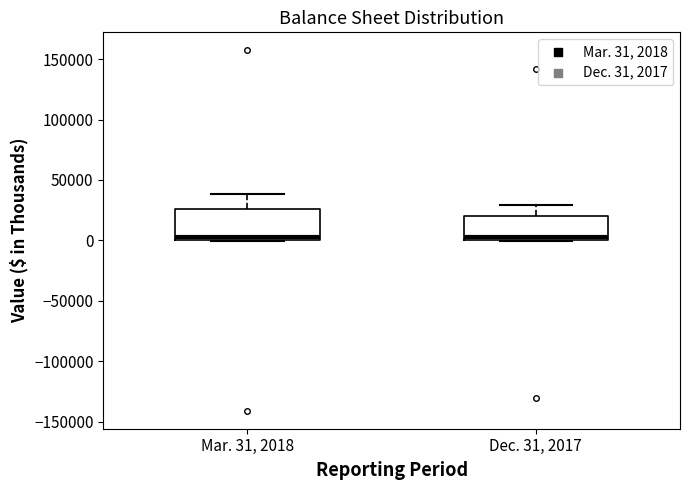

Comparing the boxes themselves (not the whiskers), which one is the tallest?

Mar. 31, 2018